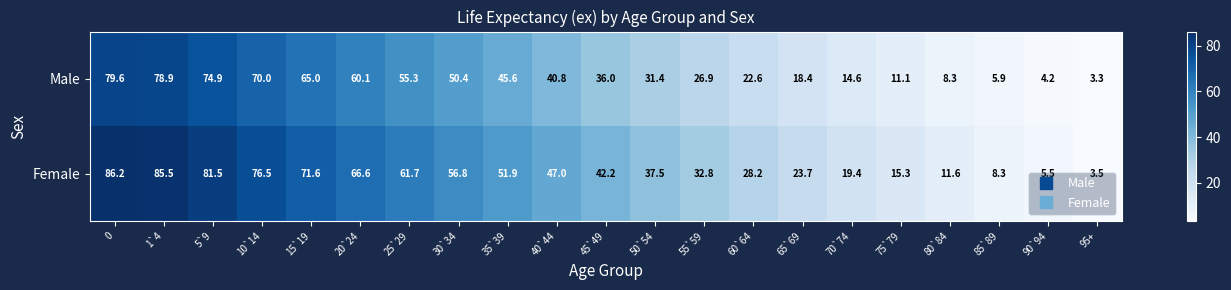

Rank the series at 70`74 from highest to lowest value.

Female, Male